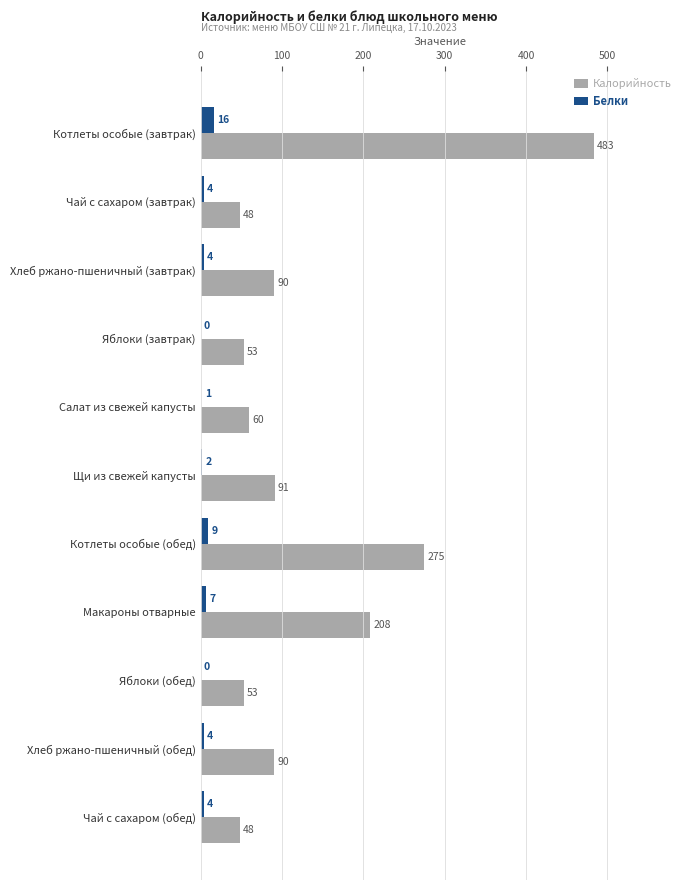

What is the total value across all series at Чай с сахаром (обед)?

52